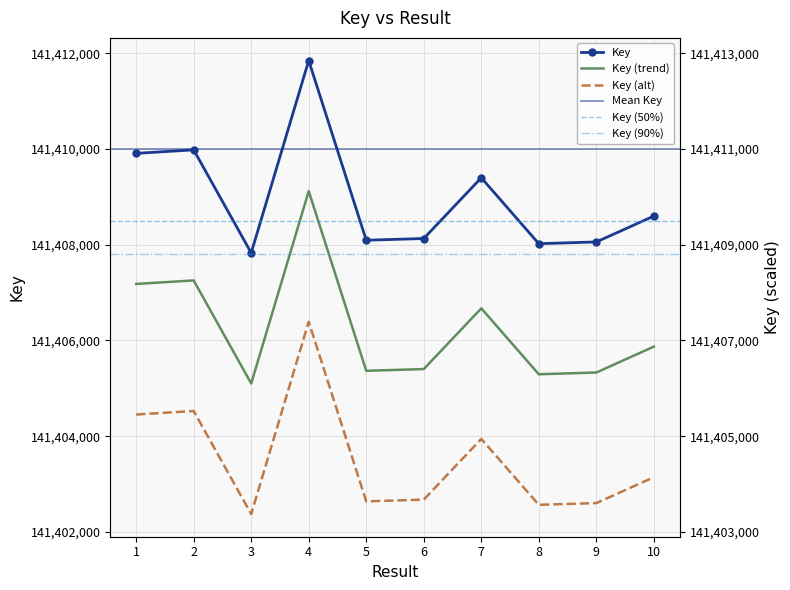

Reading left to right, what are all the values shown in this chart?

1=141409910	2=141409983	3=141407830	4=141411849	5=141408095	6=141408131	7=141409400	8=141408023	9=141408059	10=141408600